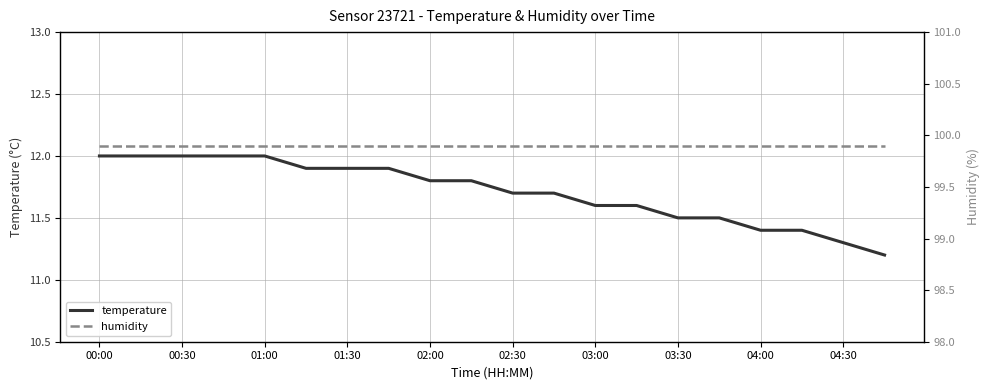

Reading left to right, transcribe all the data shown in this chart.

temperature: 12.0	12.0	12.0	12.0	12.0	11.9	11.9	11.9	11.8	11.8	11.7	11.7	11.6	11.6	11.5	11.5	11.4	11.4	11.3	11.2
humidity: 99.9	99.9	99.9	99.9	99.9	99.9	99.9	99.9	99.9	99.9	99.9	99.9	99.9	99.9	99.9	99.9	99.9	99.9	99.9	99.9